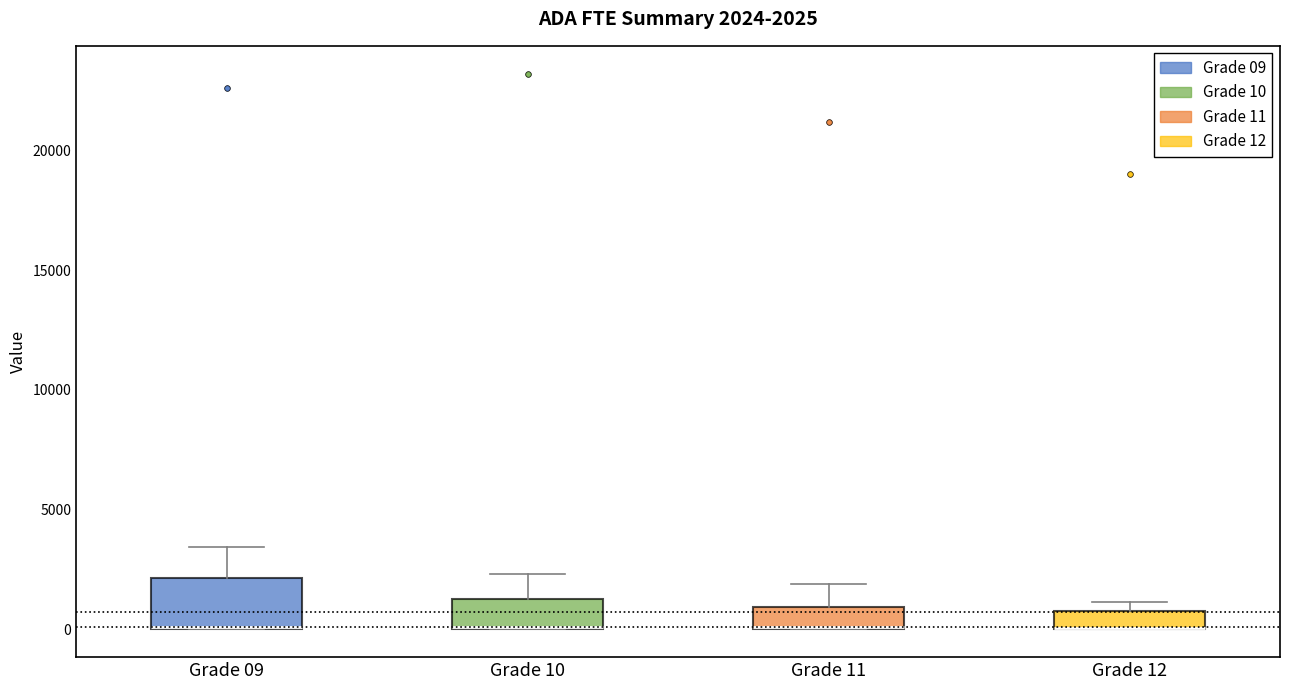

Which box is the tallest, from its lower edge to its upper edge?

Grade 09